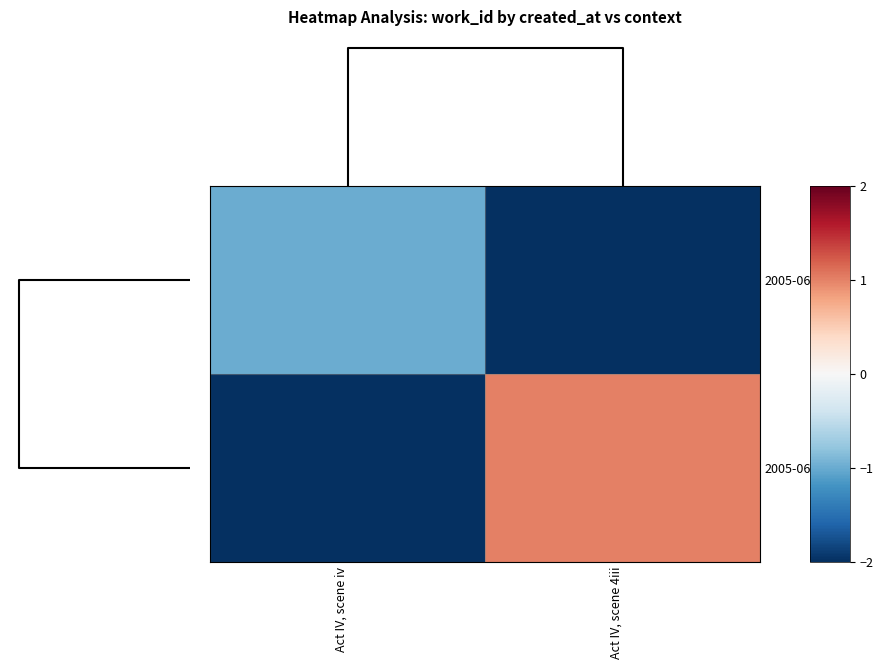

Reading left to right, transcribe all the data shown in this chart.

2005-06-03: Act IV, scene iv=-1.0	Act IV, scene 4iii=-680.8
2005-06-08: Act IV, scene iv=-680.8	Act IV, scene 4iii=1.0